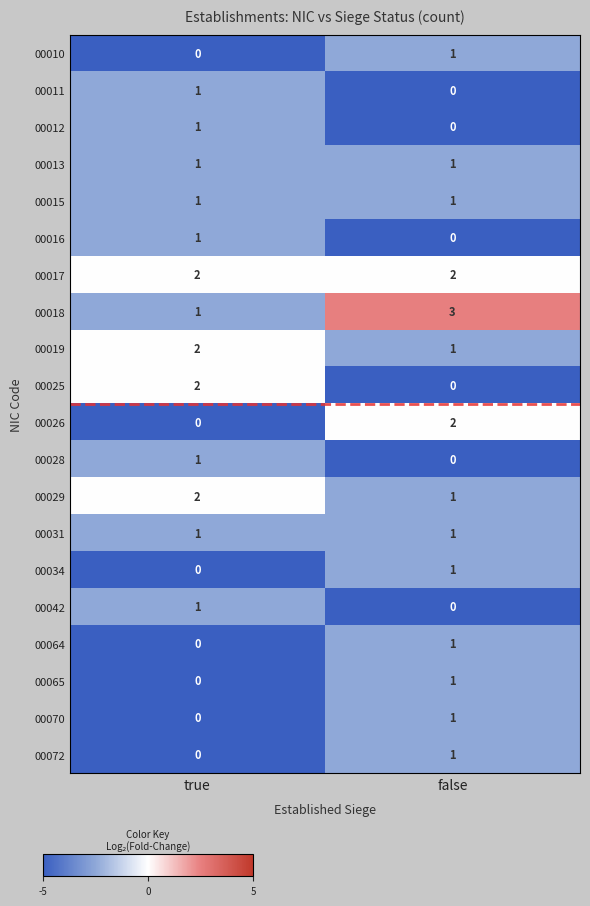

What is the difference between the highest and lowest values at false?

3